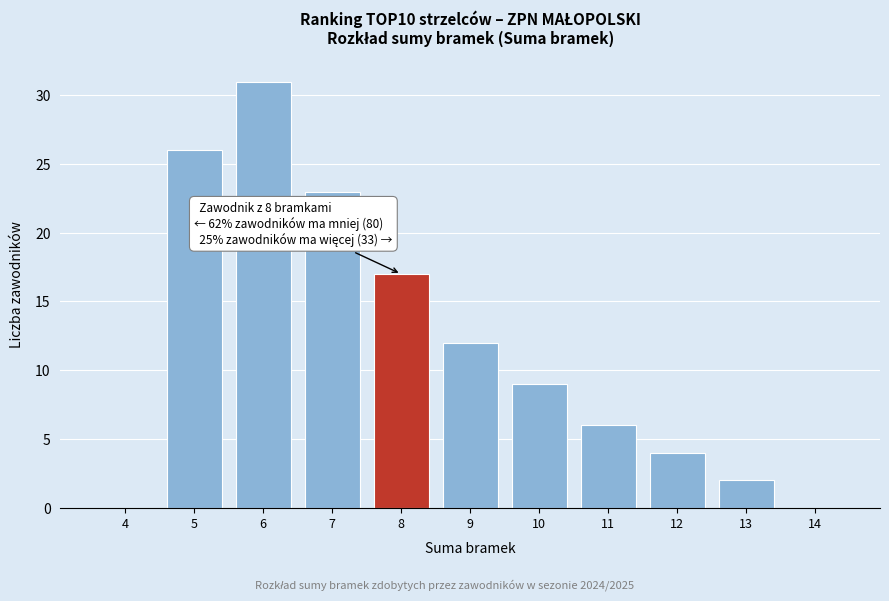

Reading right to left, transcribe all the data shown in this chart.

14=0	13=2	12=4	11=6	10=9	9=12	8=17	7=23	6=31	5=26	4=0